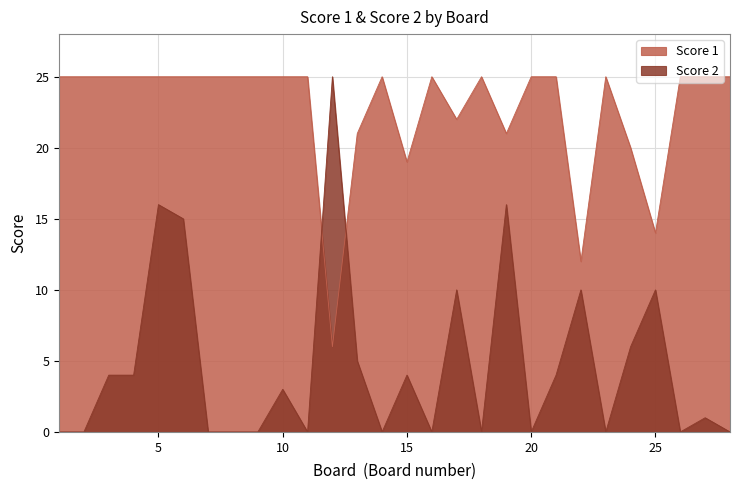

Which series has the largest range (max minus min)?

Score 2